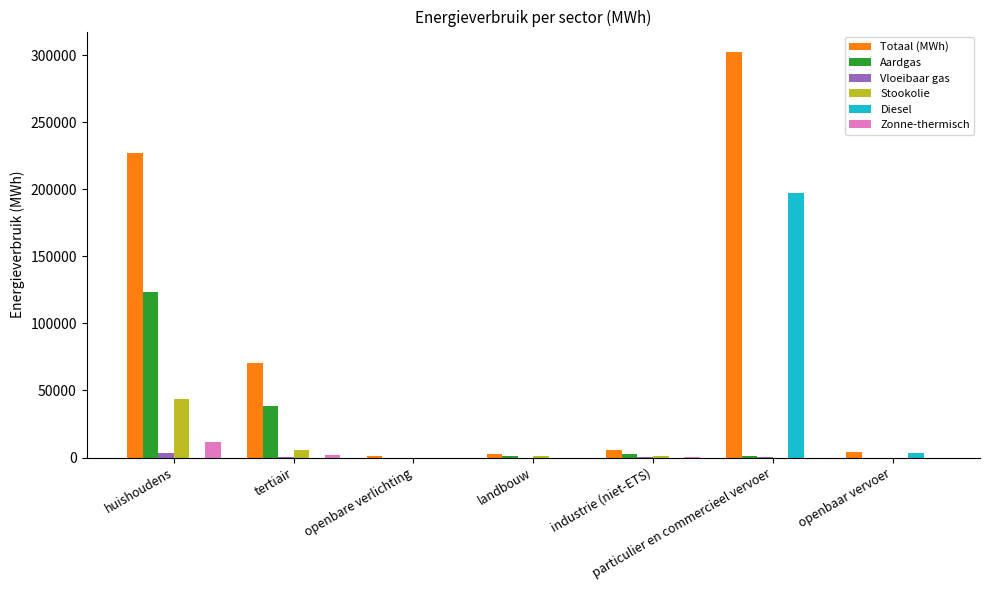

What is the greatest value displayed?

302515.2